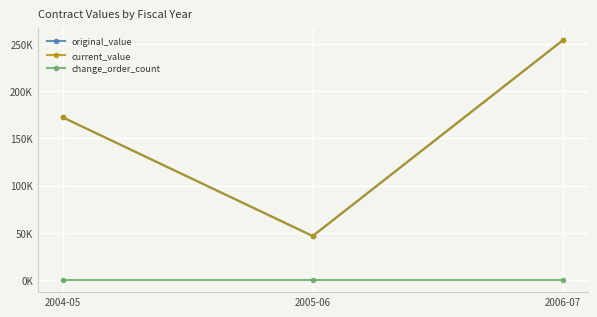

List the labels in order of current_value value, smallest first.

2005-06, 2004-05, 2006-07